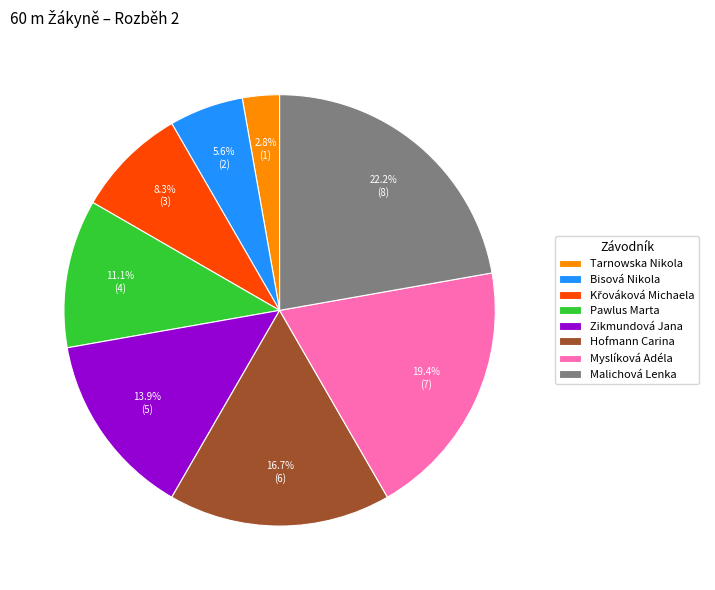

Which has a higher value, Zikmundová Jana or Myslíková Adéla?

Myslíková Adéla